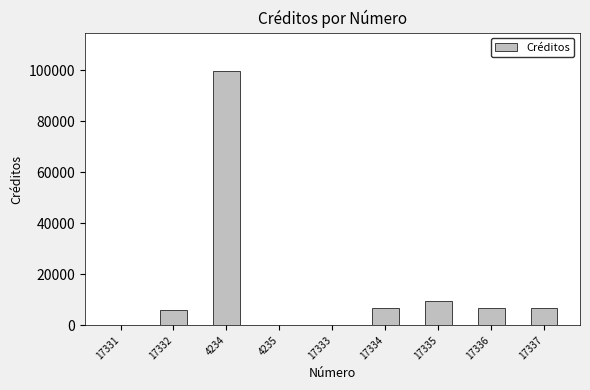

How many series are shown in this chart?

1